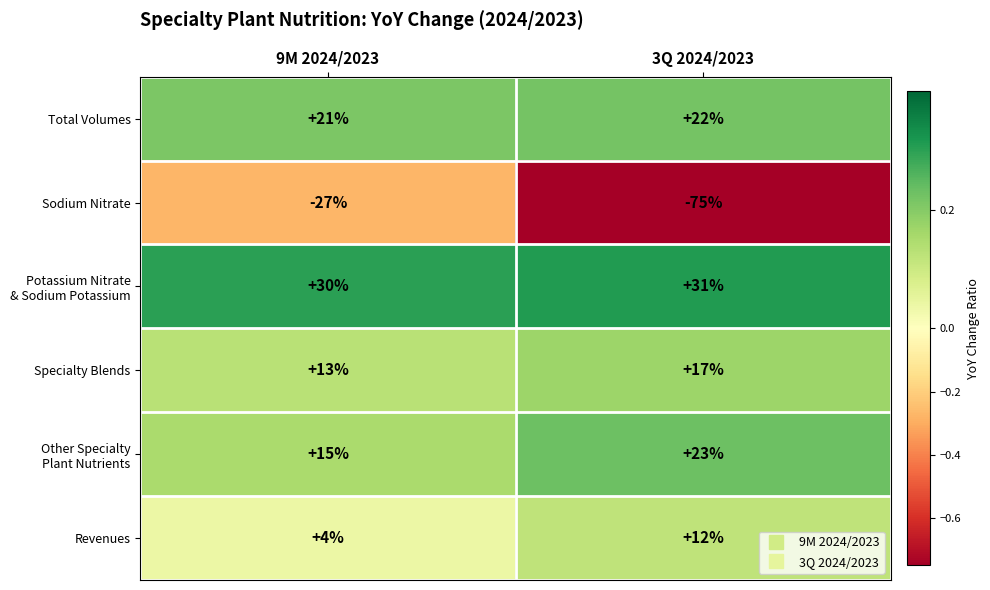

Which label corresponds to the largest value in the chart?

3Q 2024/2023